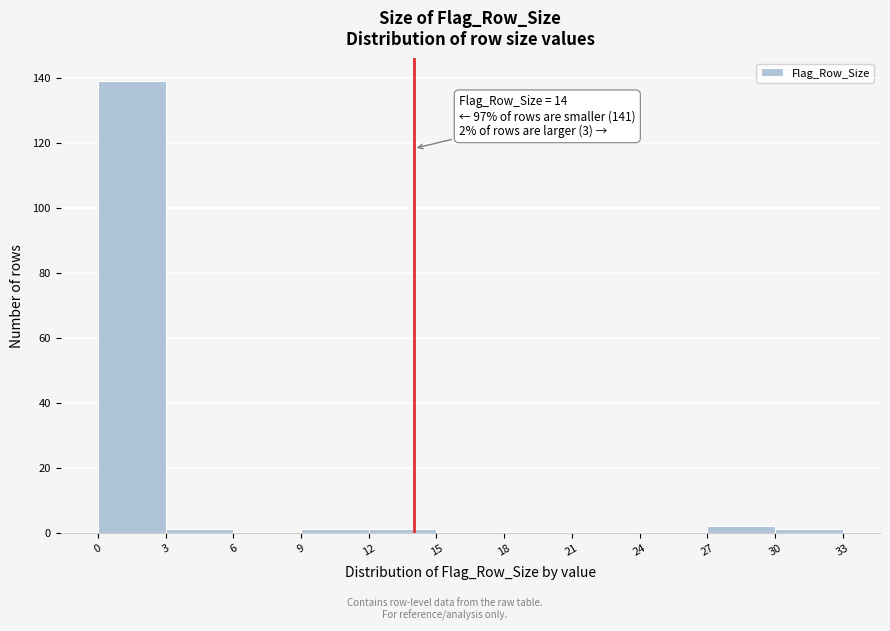

Which range on the x-axis has the tallest bar?

0 to 3